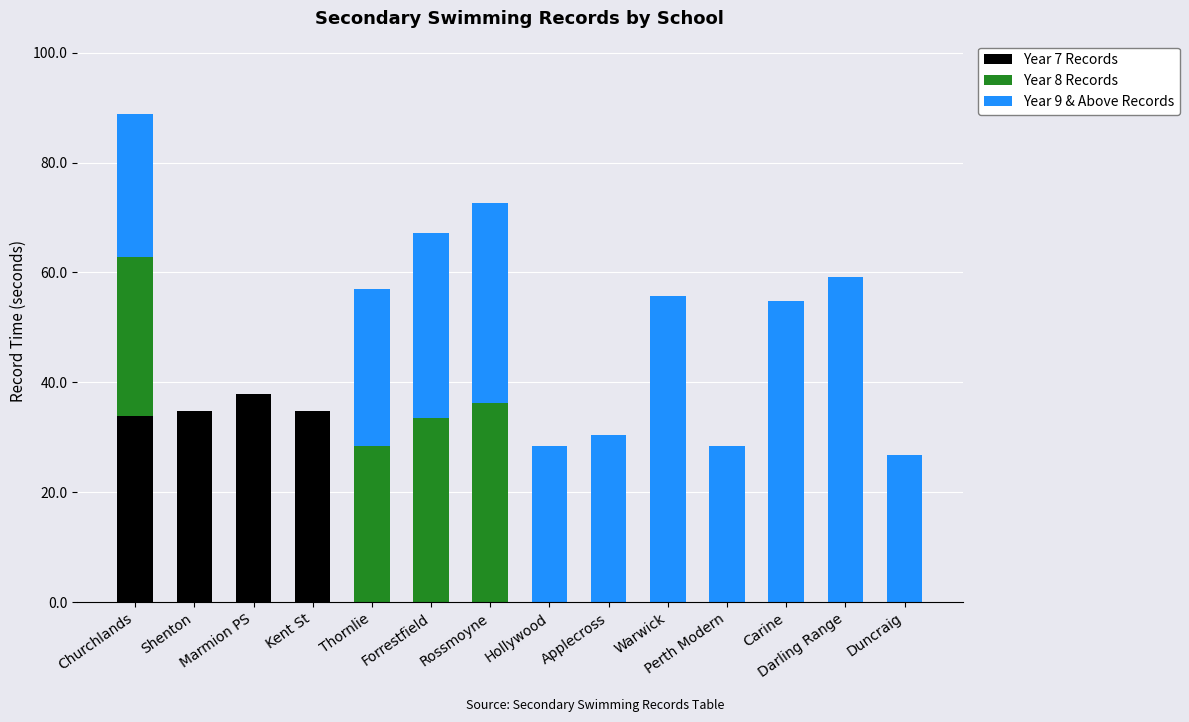

At which category is the sum across all series the highest?

Churchlands